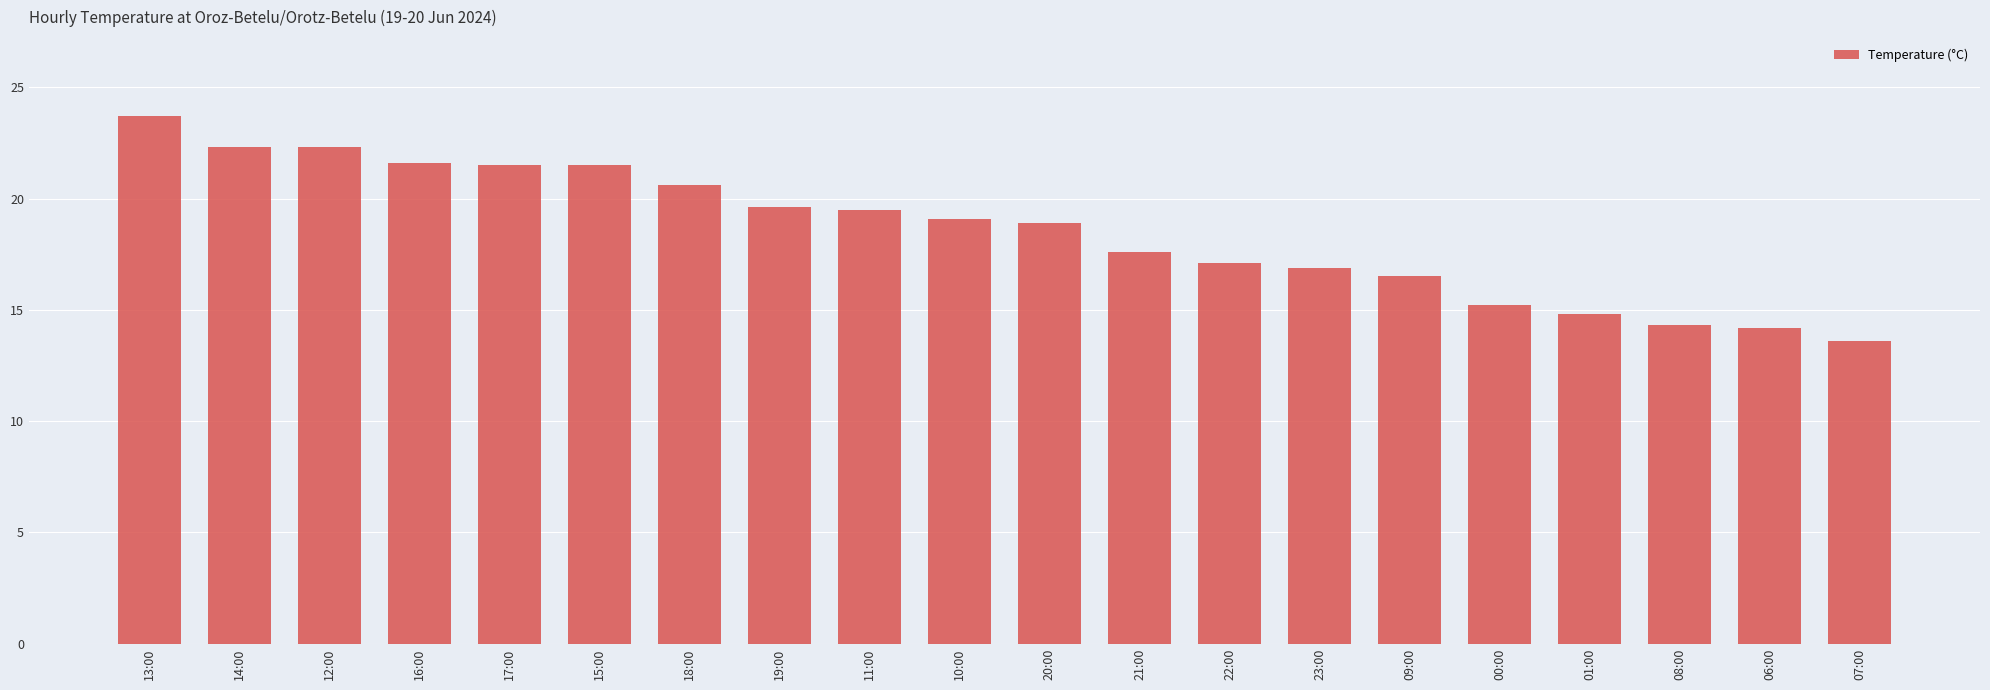

What is the value of the 8th bar from the left?

19.6